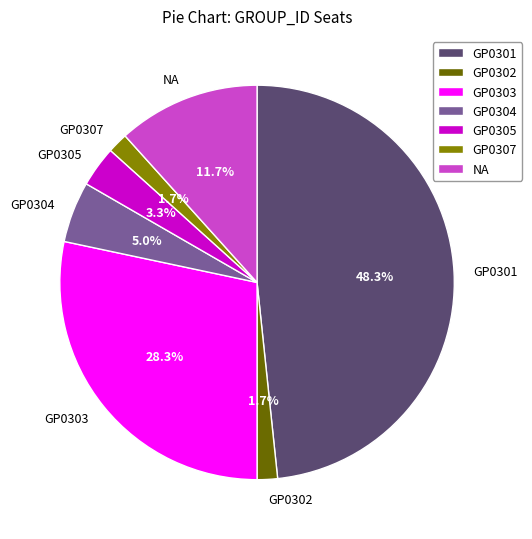

Which has a higher value, GP0303 or GP0301?

GP0301